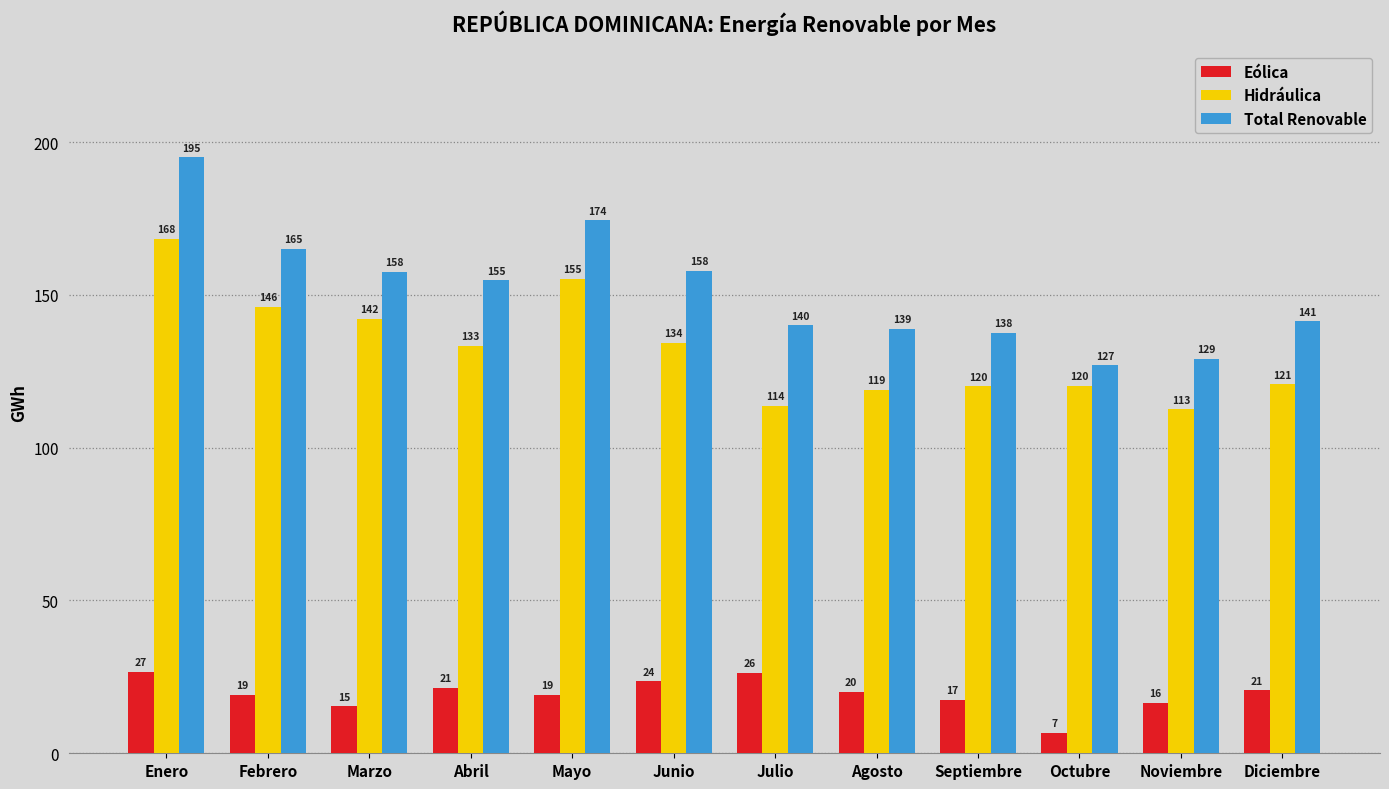

What is the label of the 11th bar from the left?

Noviembre